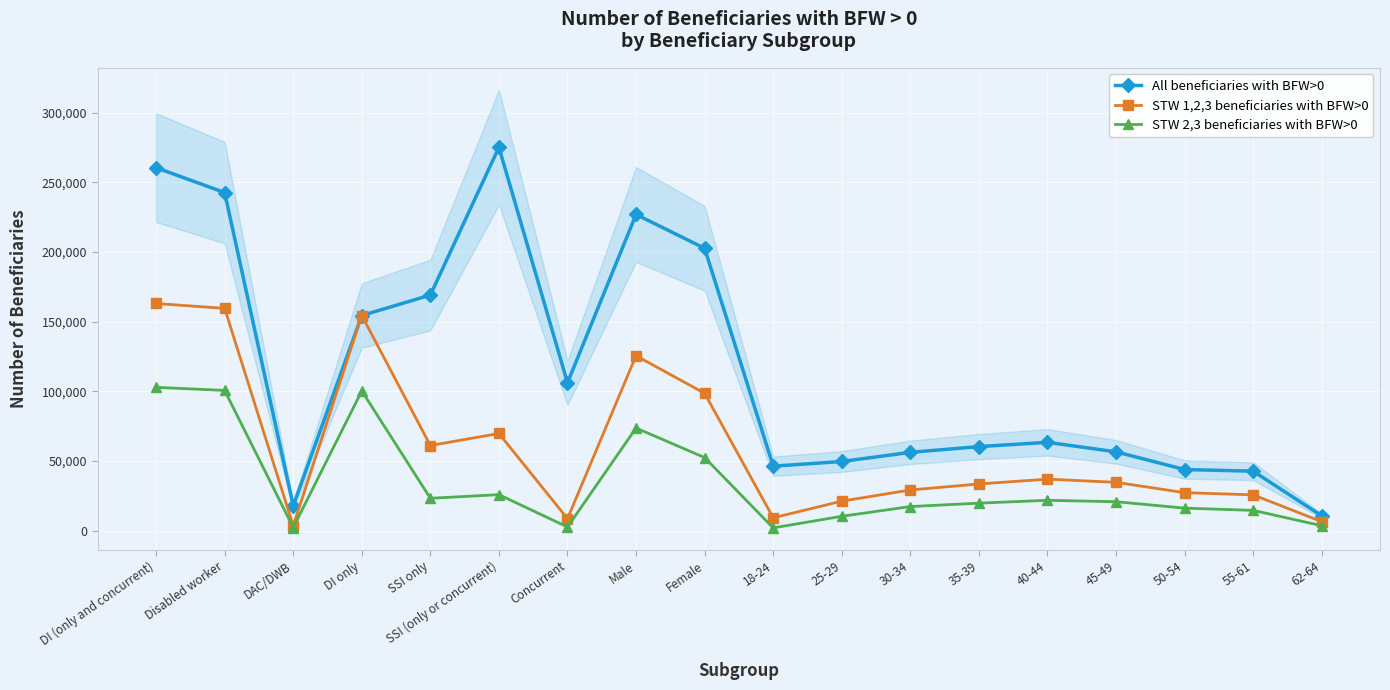

Rank the series by their maximum value, from lowest to highest.

STW 2,3 beneficiaries with BFW>0, STW 1,2,3 beneficiaries with BFW>0, All beneficiaries with BFW>0